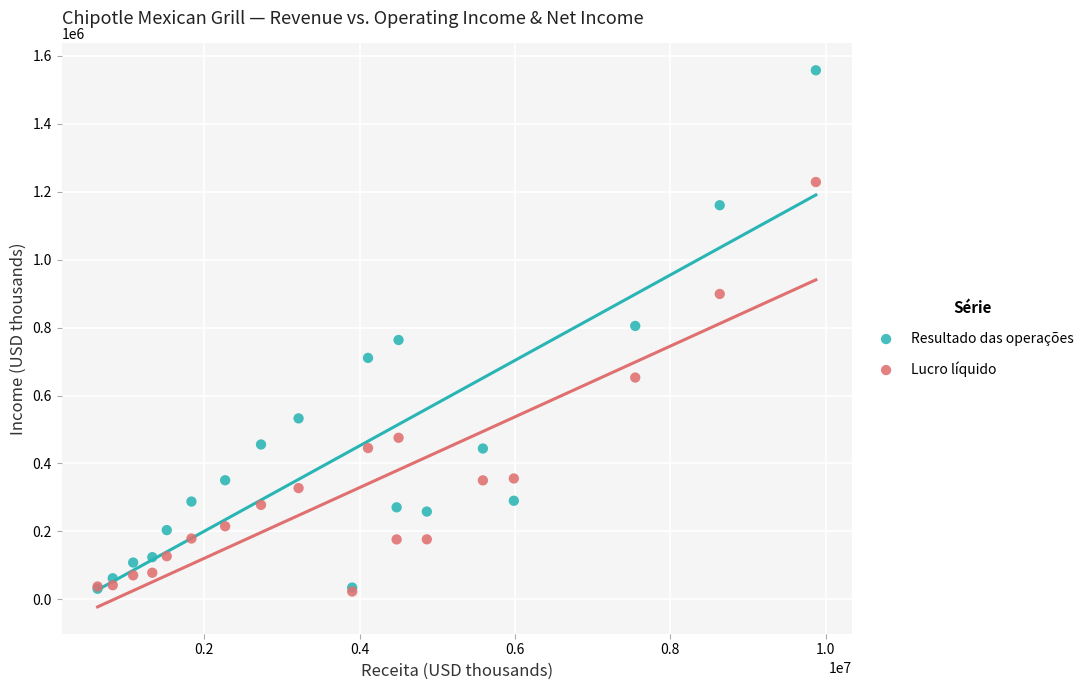

Which series has the largest Y range (max minus min)?

Resultado das operações